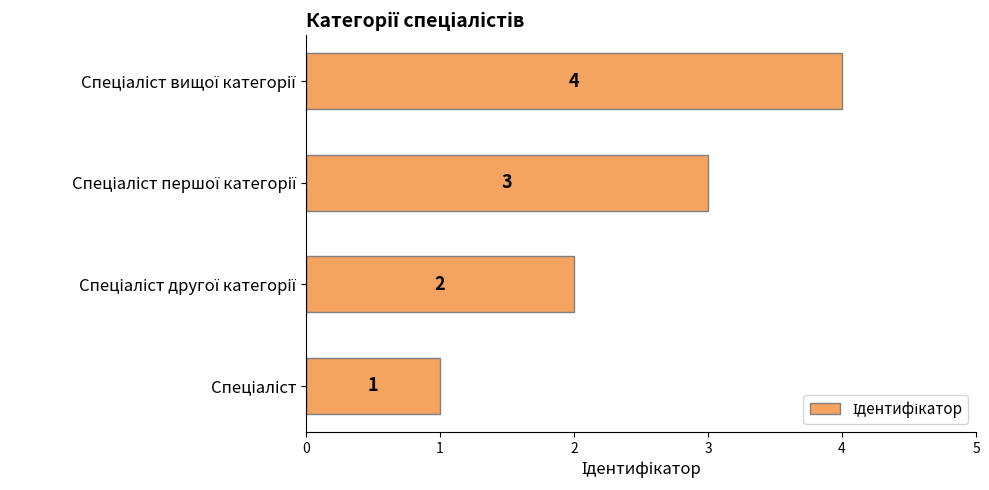

Are the bars horizontal?

Yes